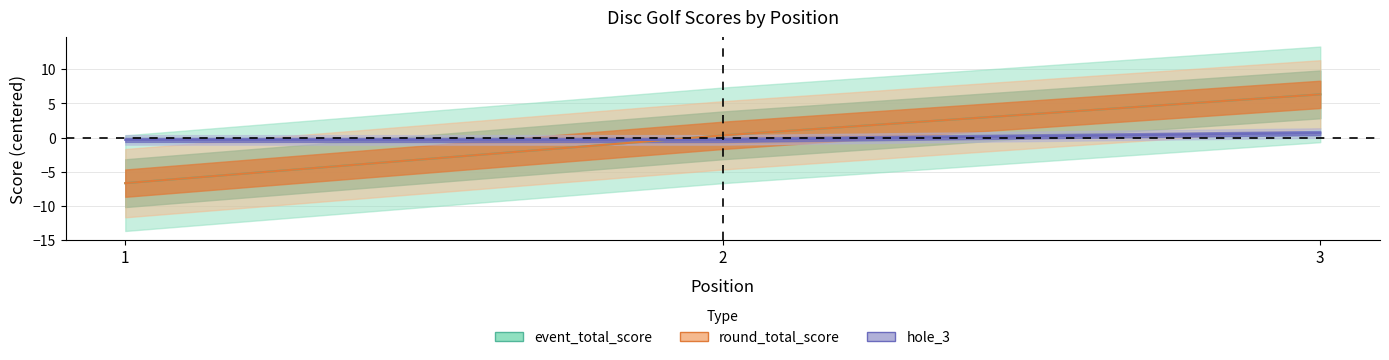

What is the lowest value of the round_total_score series?

-6.7